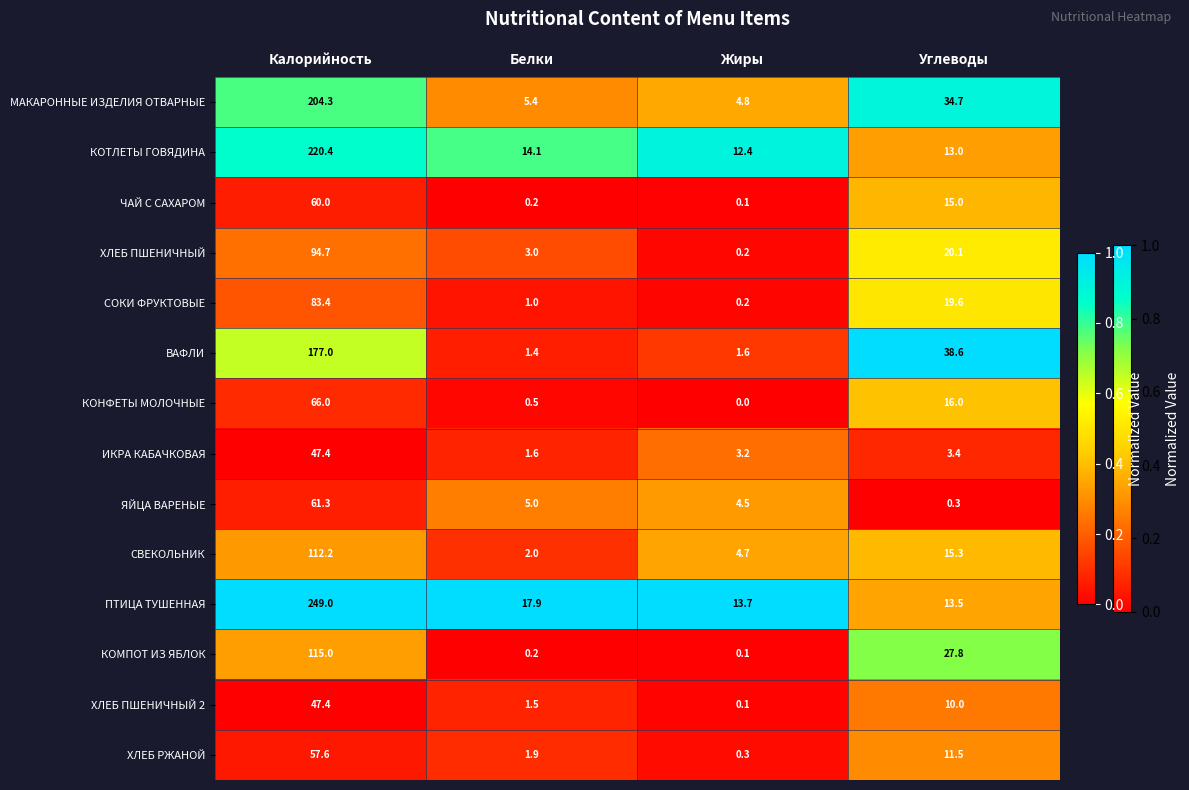

At which label is ИКРА КАБАЧКОВАЯ closest to 24?

Углеводы